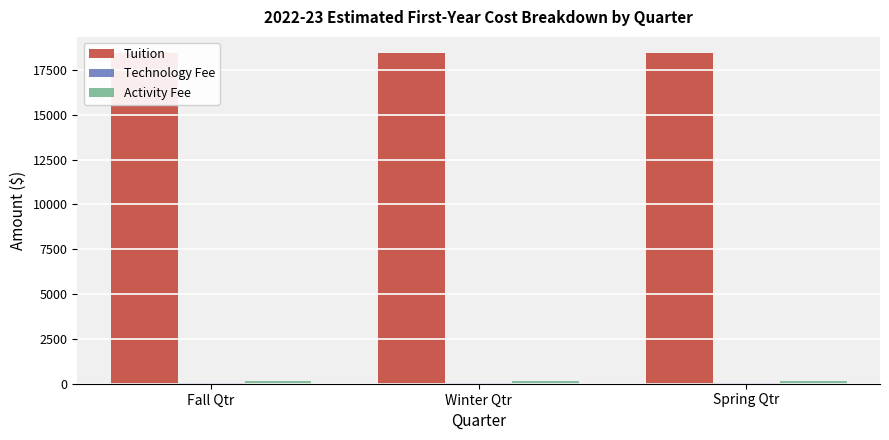

True or false: Technology Fee has a value of 64 at Fall Qtr.

False